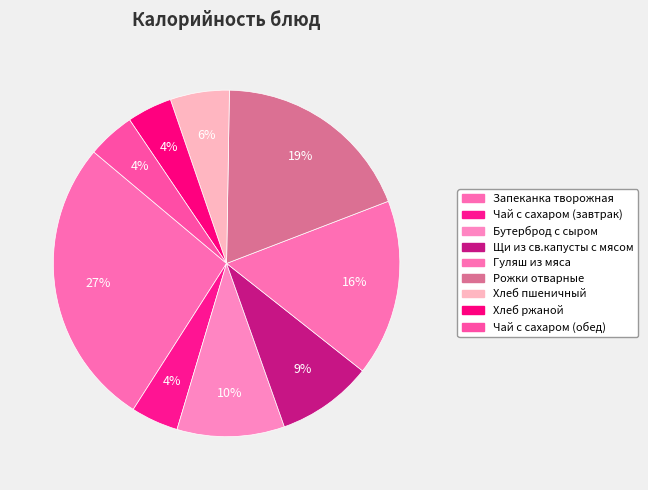

To the nearest percent, what portion does Гуляш из мяса represent?

16%